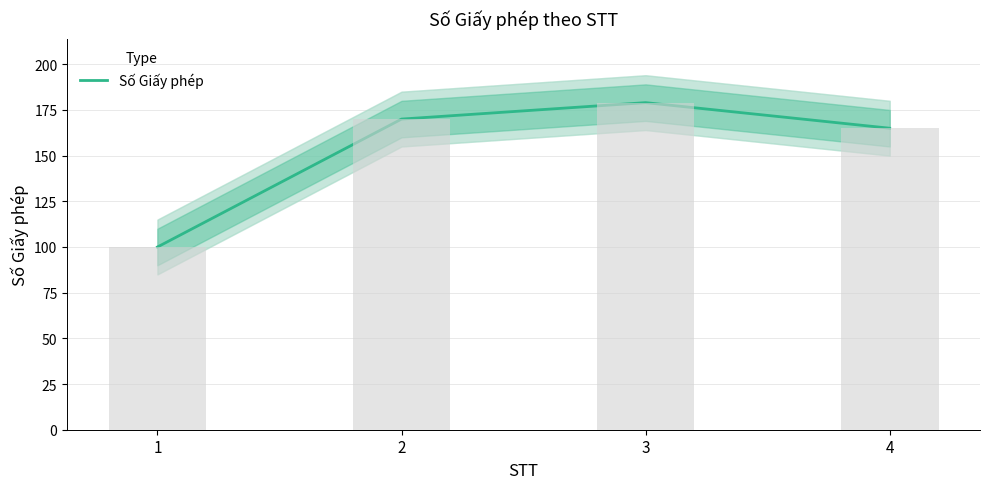

Reading left to right, list all the values displayed in this chart.

1=100	2=170	3=179	4=165